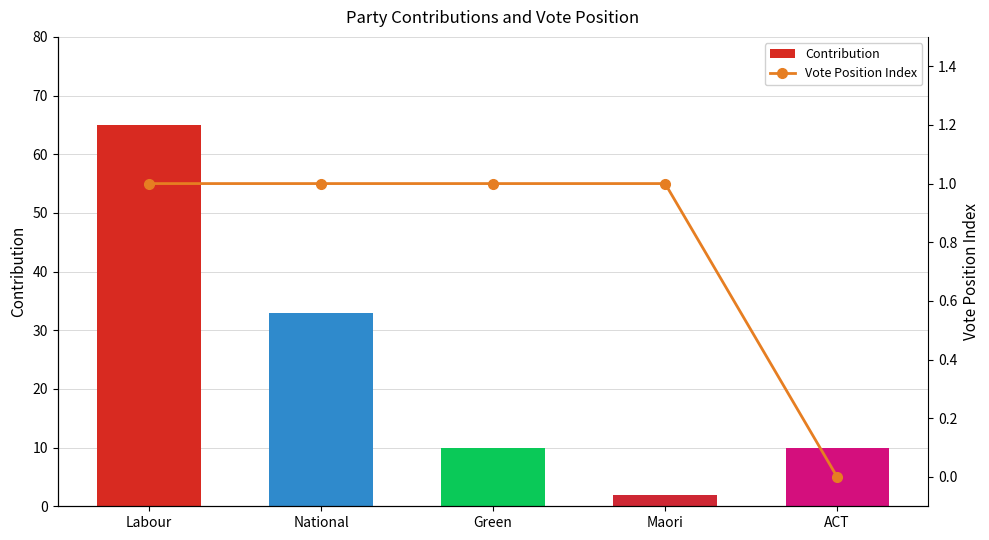

Which category has the highest value across all series?

Labour